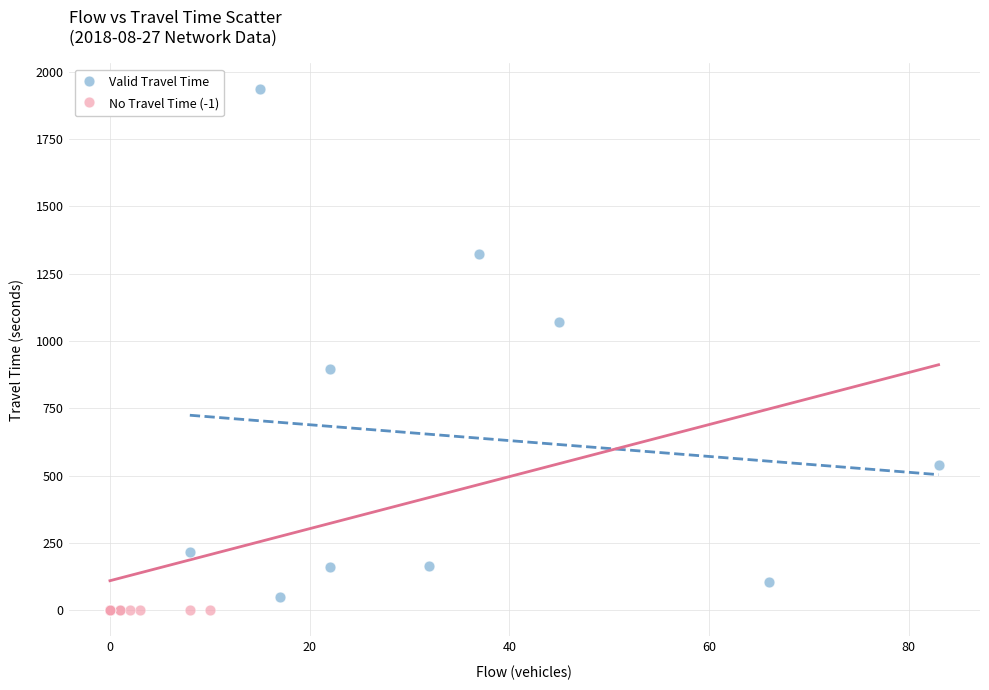

Which series reaches the maximum Y coordinate?

Valid Travel Time